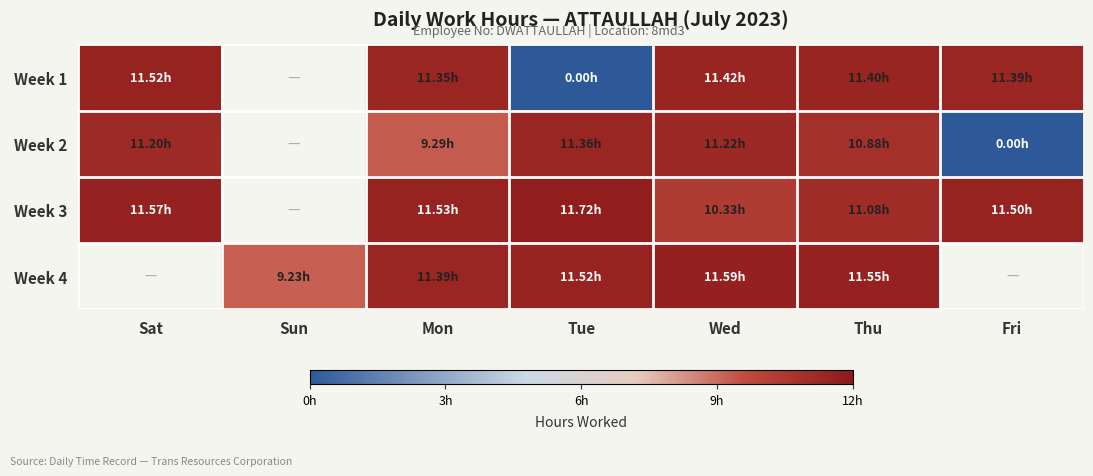

At which category does the chart reach its minimum across all series?

Tue